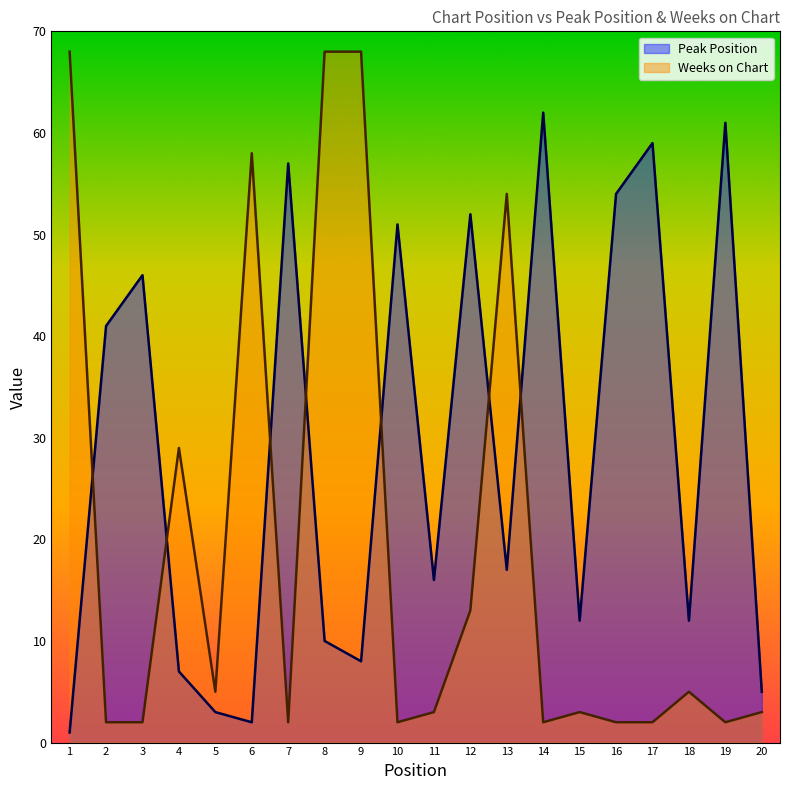

What are all the series names shown in the legend?

Peak Position, Weeks on Chart